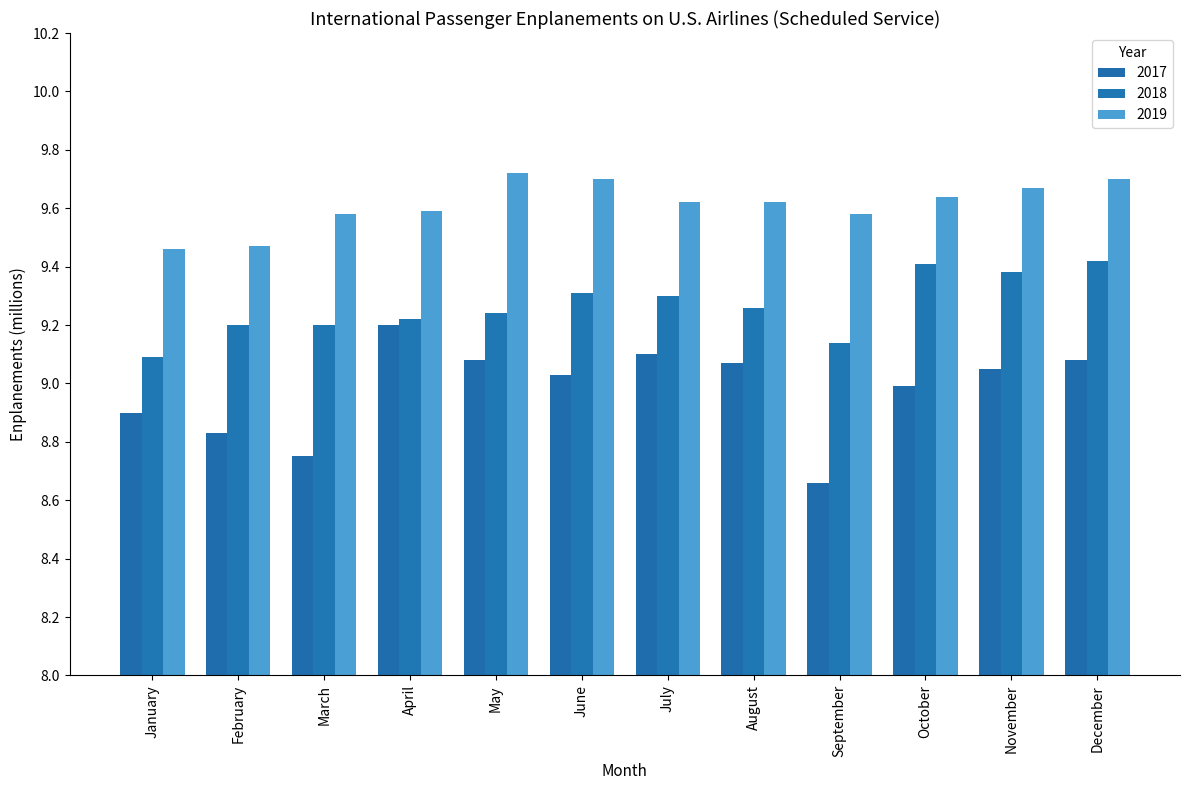

What are all the series names shown in the legend?

2017, 2018, 2019